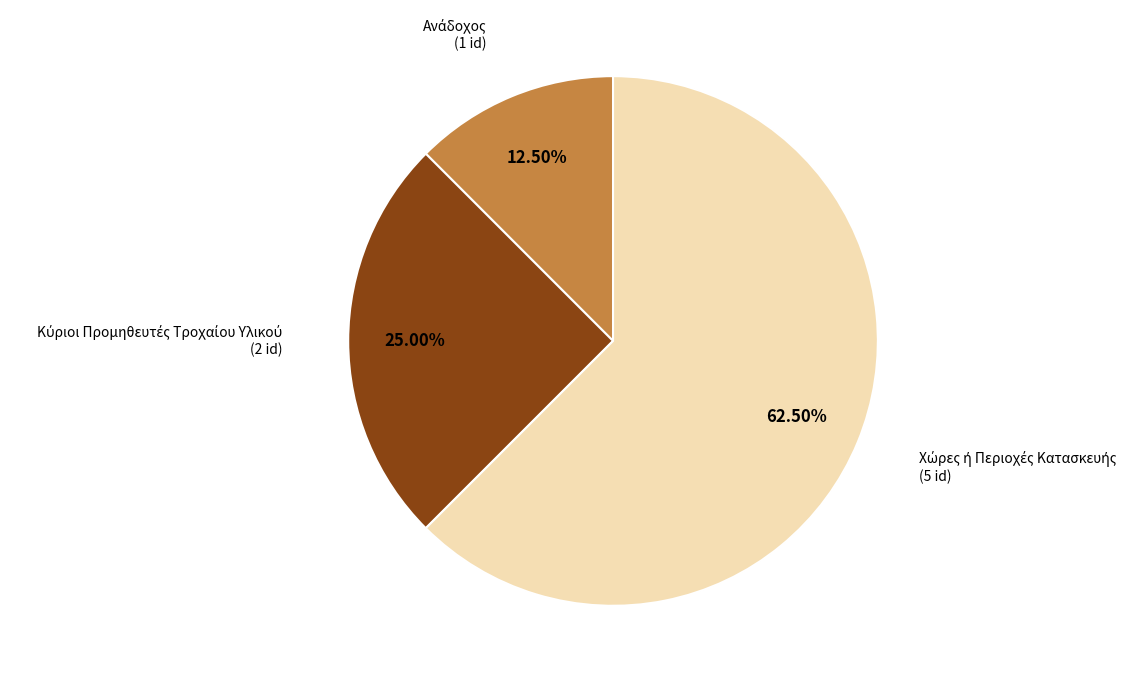

Count the number of slices in the pie.

3